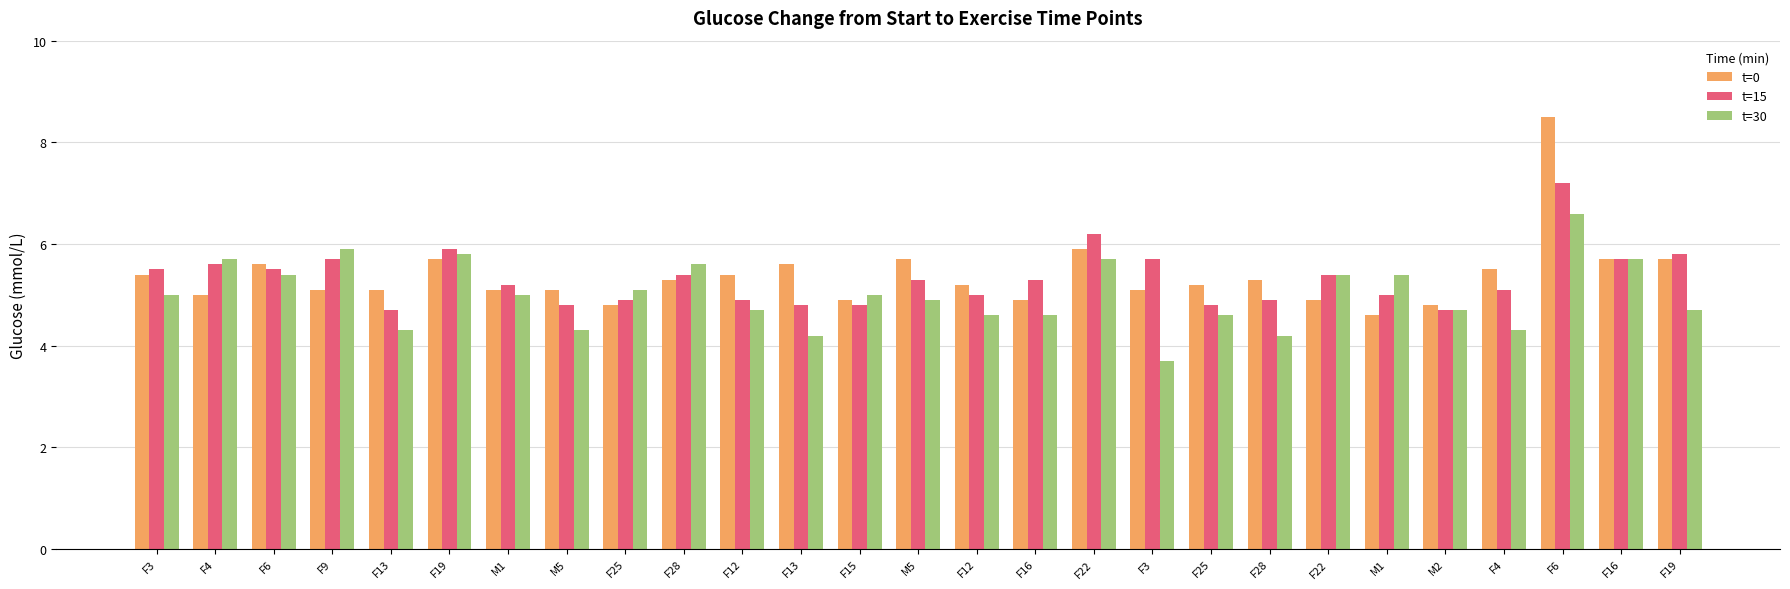

What is the sum of the t=15 values at F4 and M1?

10.1